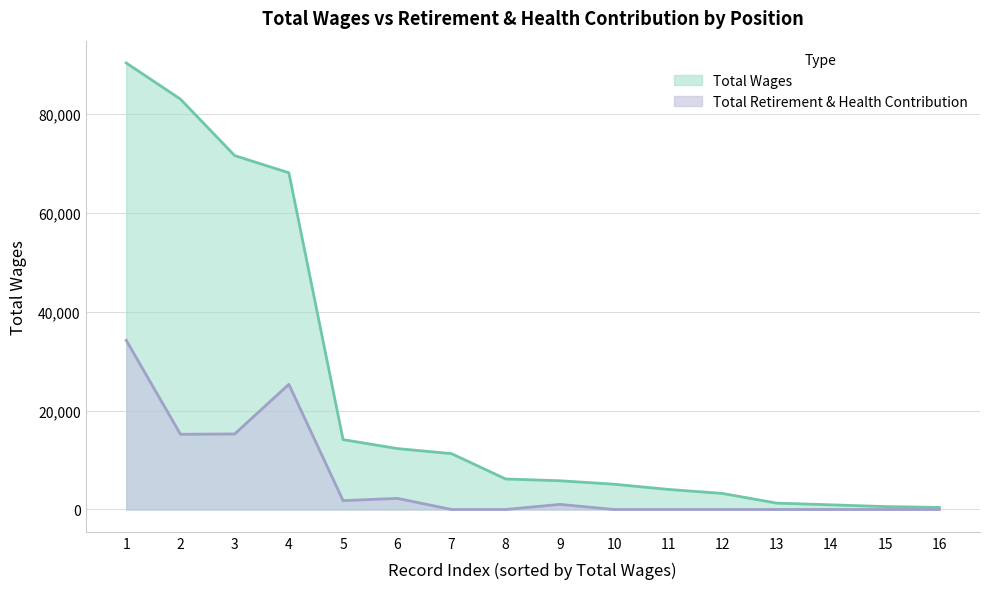

Reading left to right, what are all the values shown in this chart?

Total Wages: 90320	83008	71588	68111	14132	12326	11297	6169	5812	5112	4059	3244	1287	944	588	416
Total Retirement & Health Contribution: 34220	15216	15276	25313	1790	2248	0	0	1031	0	0	0	0	0	0	0